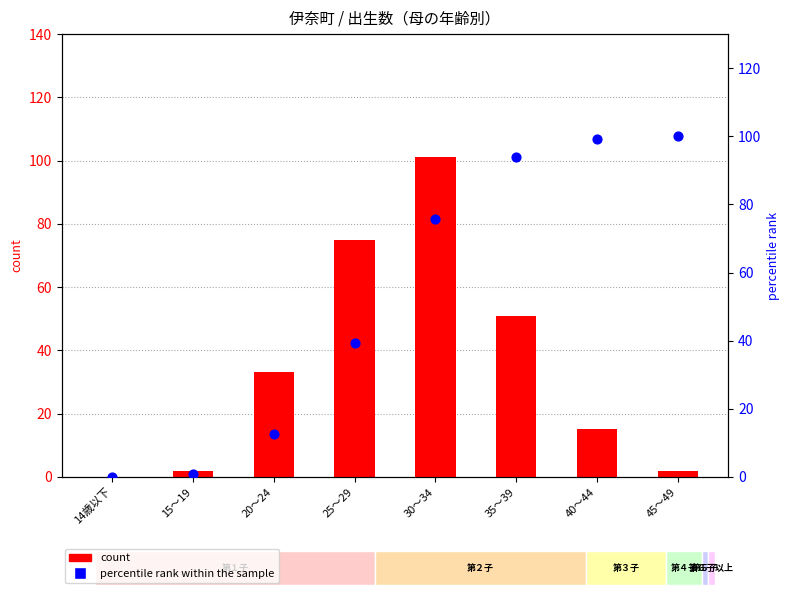

Is the value of percentile rank within the sample at 14歳以下 greater than the value of count at 35～39?

No